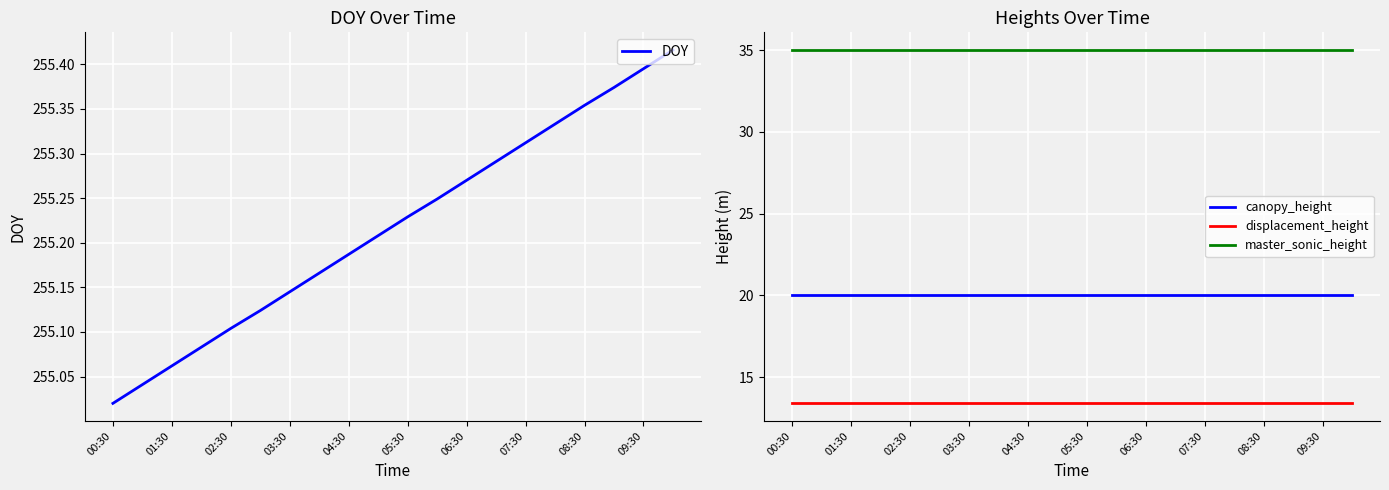

True or false: master_sonic_height has a value of 50.6 at 06:30.

False